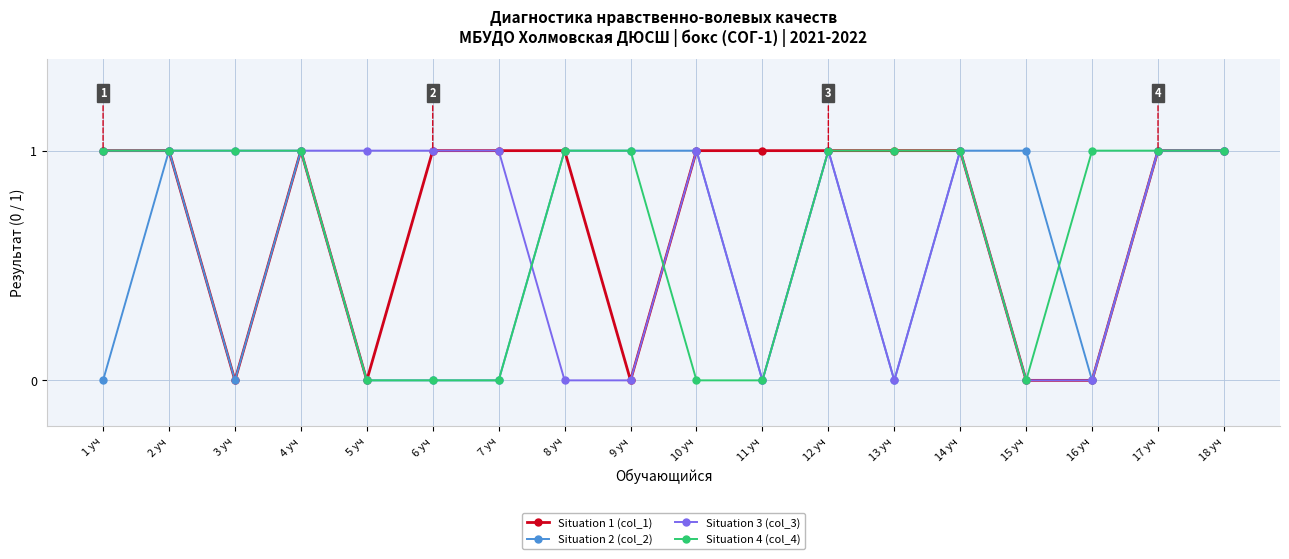

What position from the right is 17 уч?

2